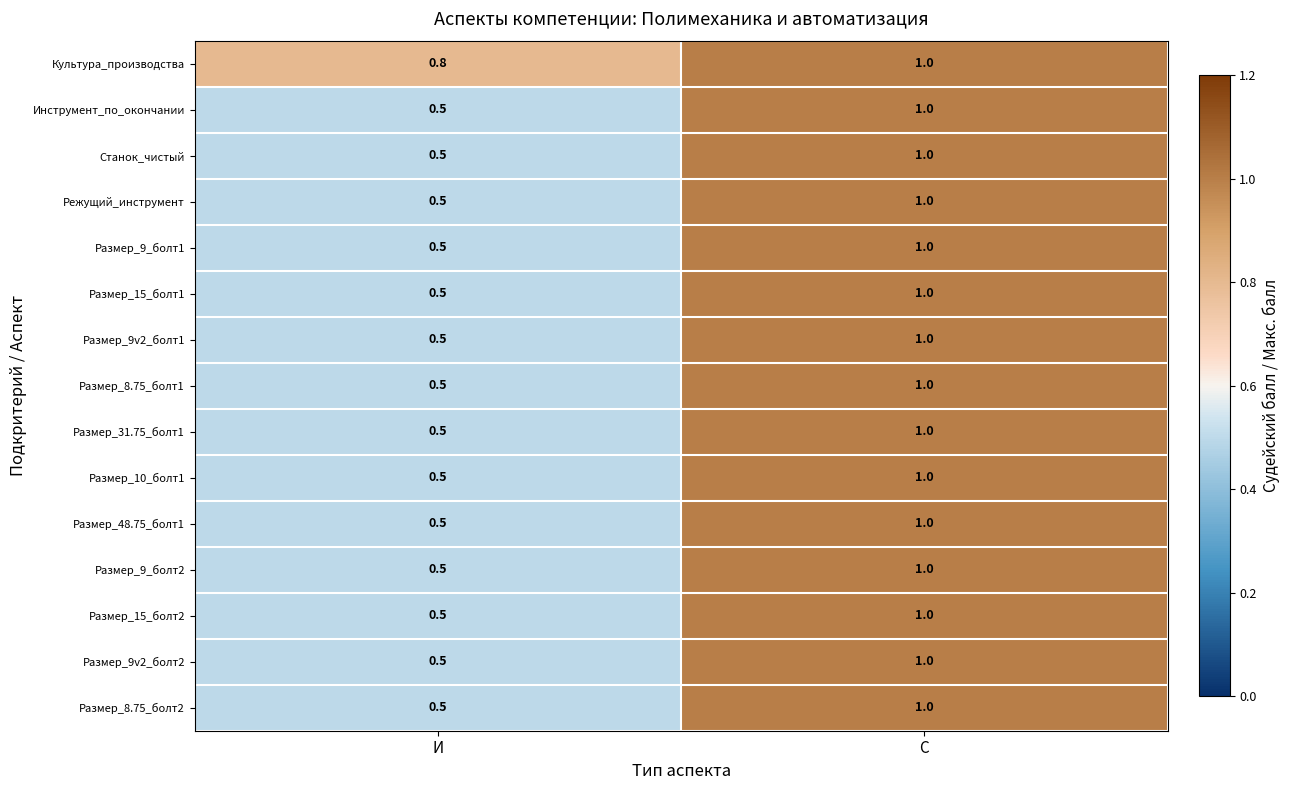

At how many categories does at least one series exceed 0?

2